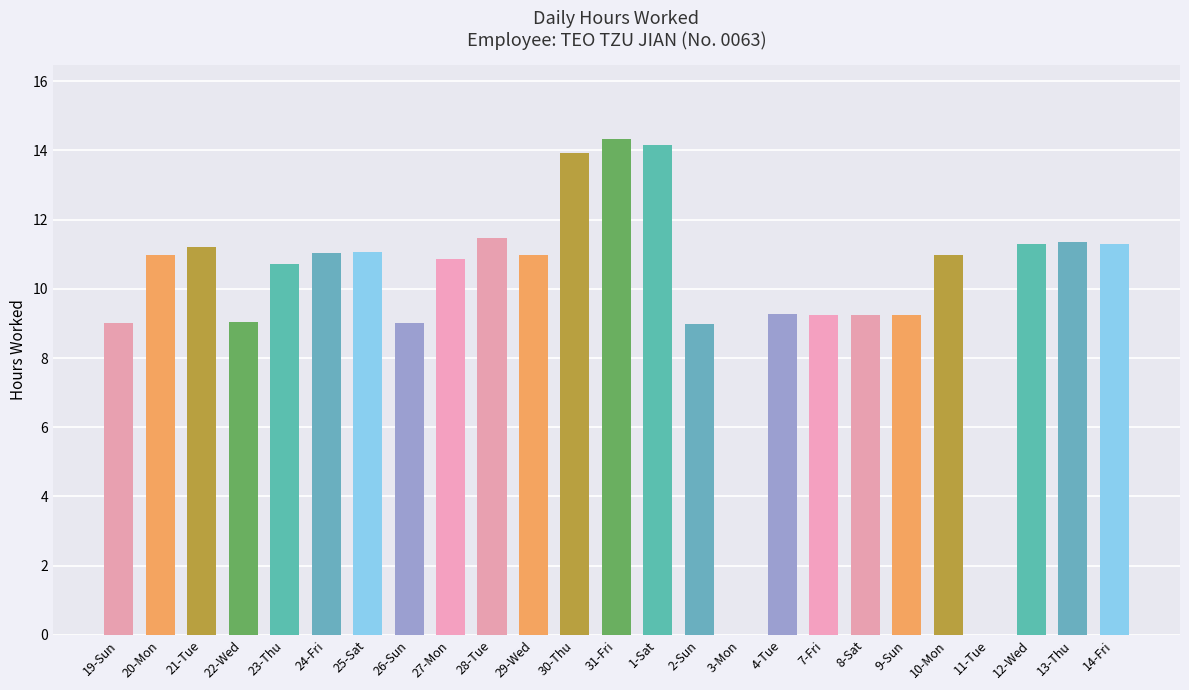

The chart shows a value of 9.0 at 3-Mon. True or false?

False